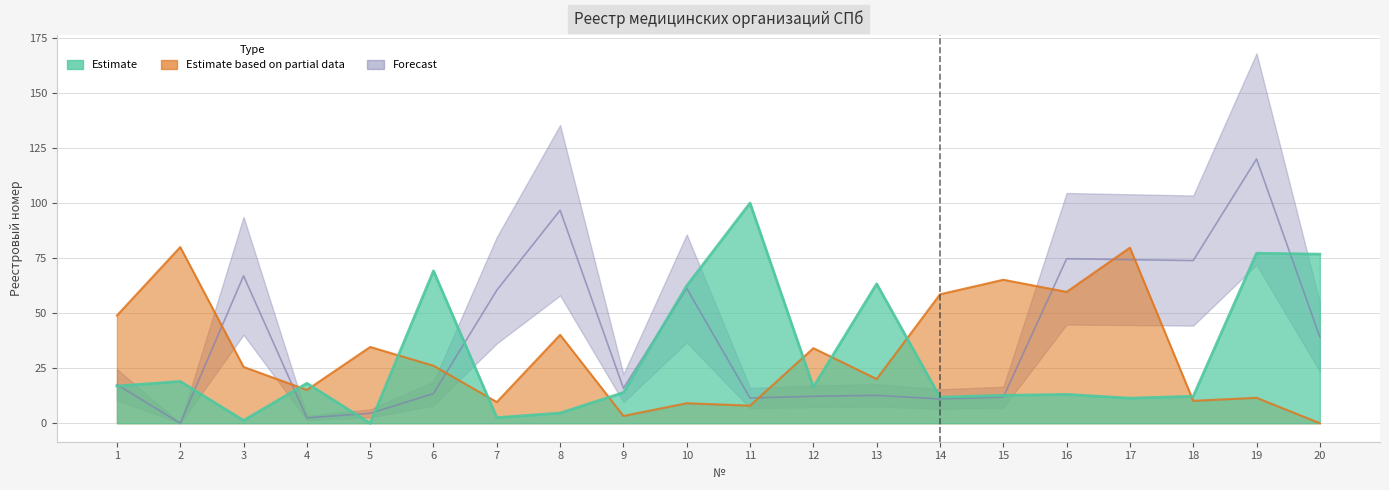

The value of Estimate based on partial data at 9 is 2.1. True or false?

False